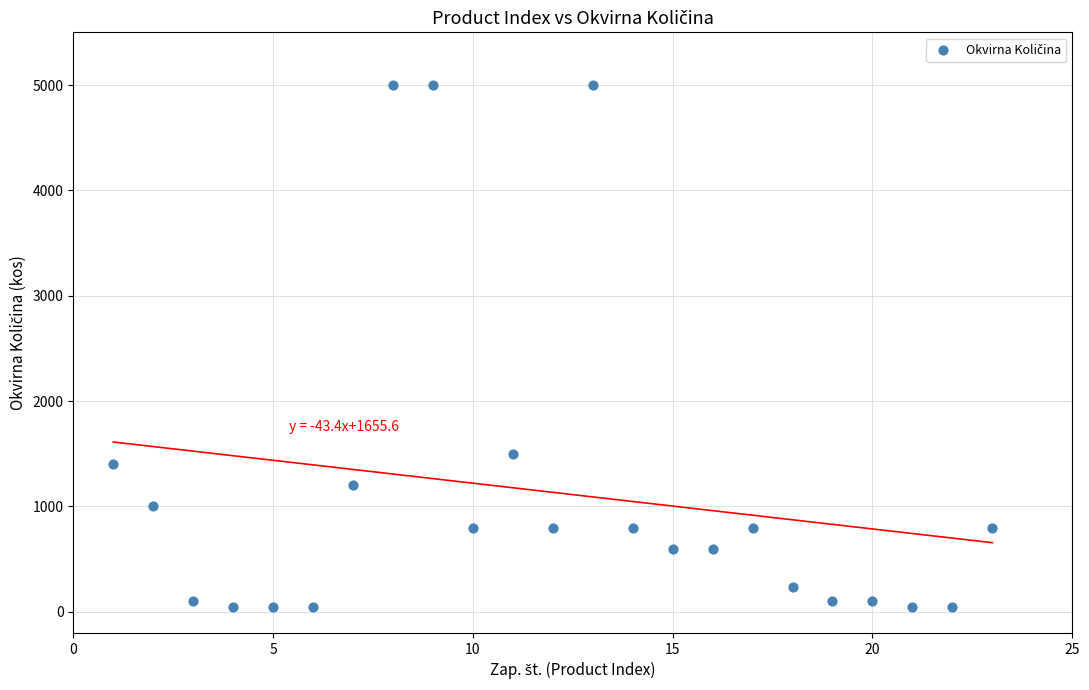

What Y value in the scatter plot is closest to 2525?

1500